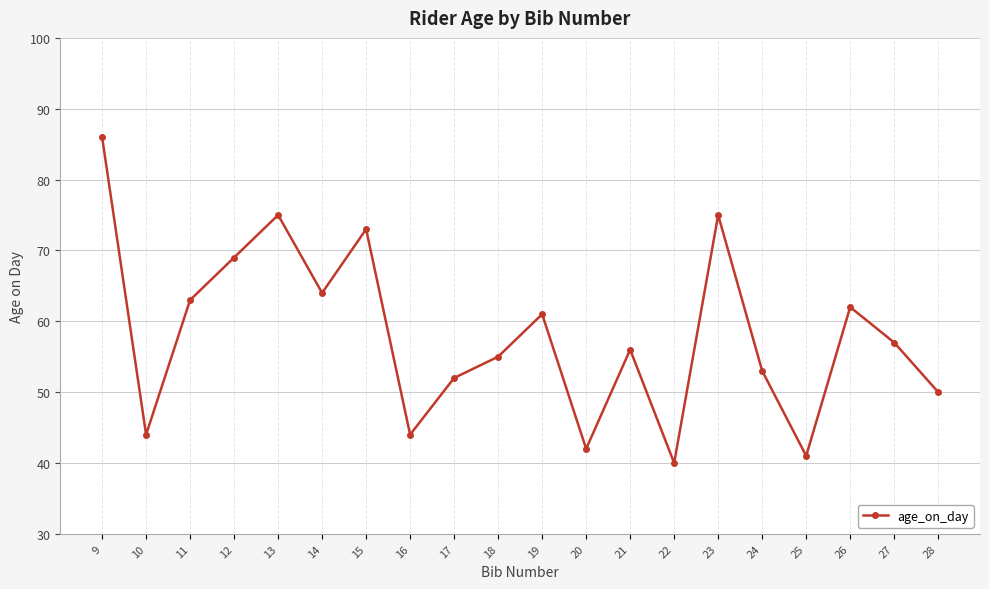

True or false: the data shows 53 at 24.

True